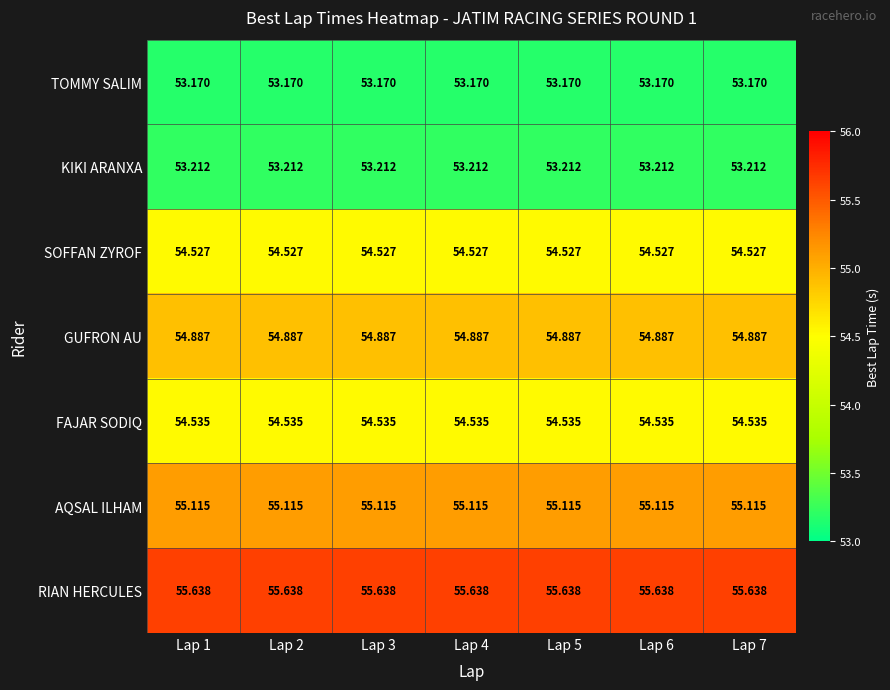

What is the difference between the highest and lowest values at Lap 1?

2.5